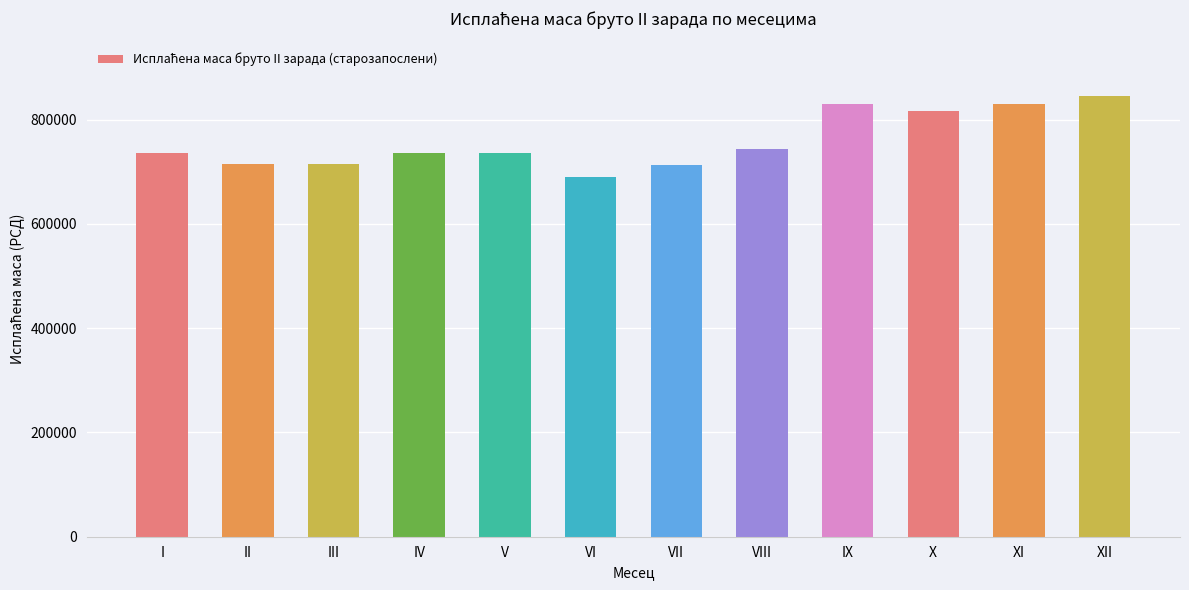

What is the value of the 1st bar from the left?

735973.8